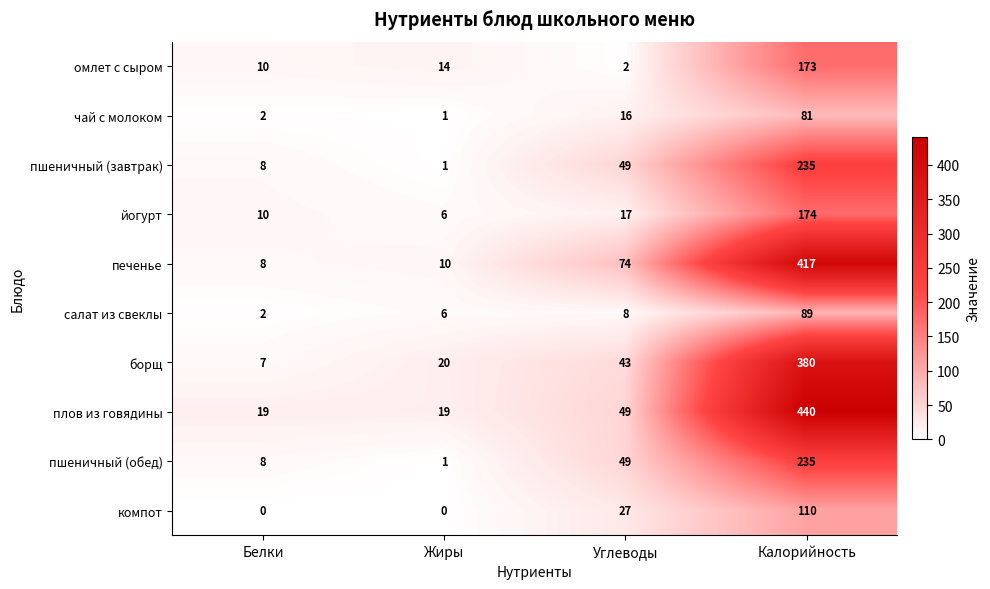

What is the difference between the пшеничный (обед) values at Белки and Калорийность?

227